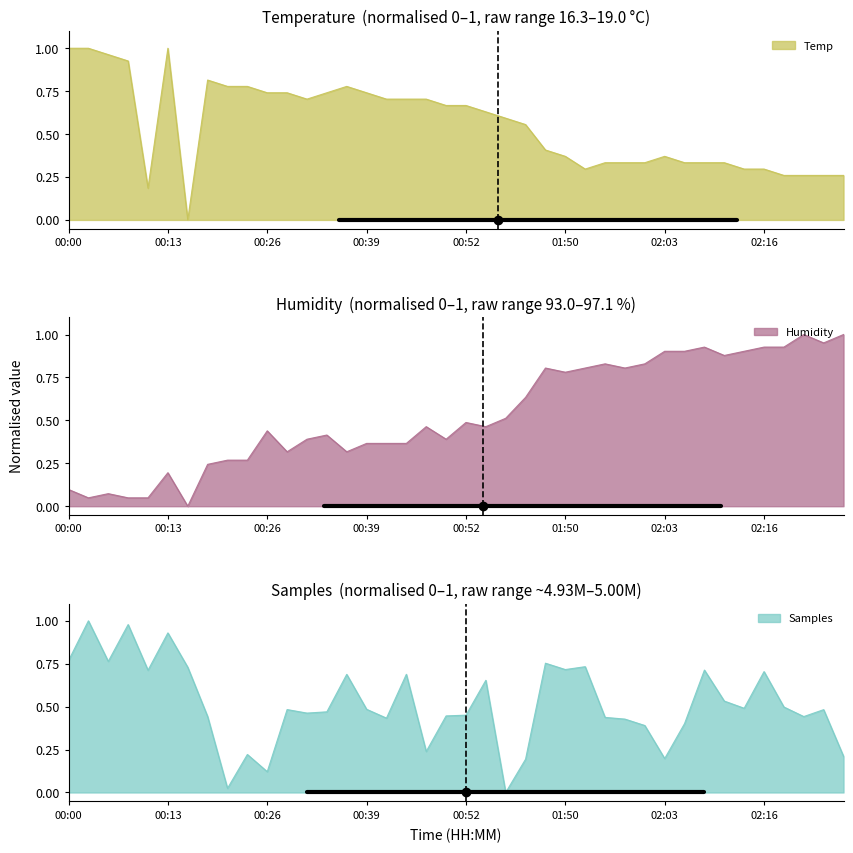

True or false: Temp has a value of 0.8 at 00:36.

True